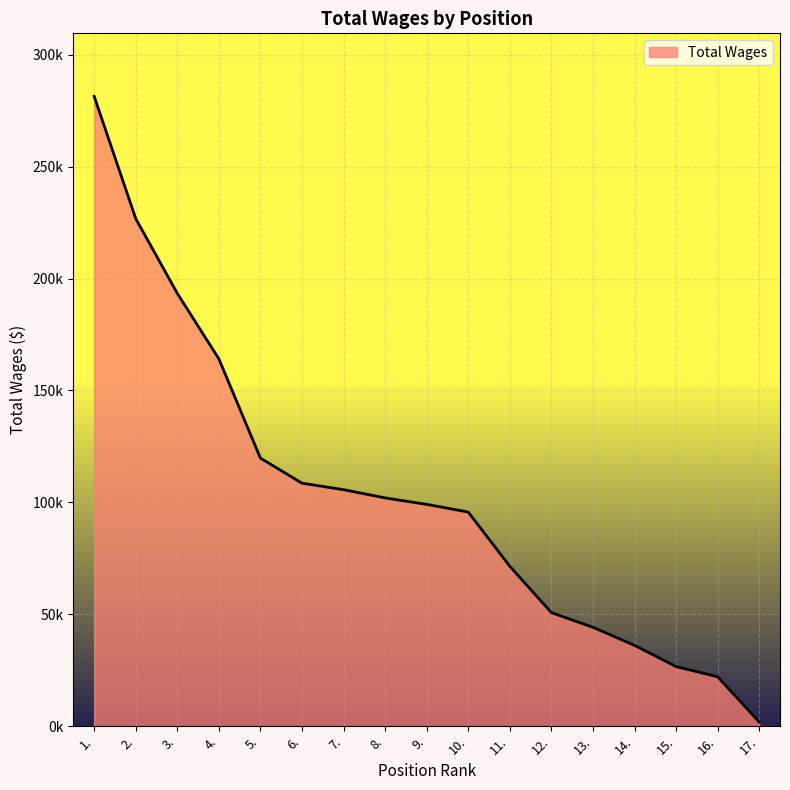

What is the change in value from 13. to 15.?

-17554